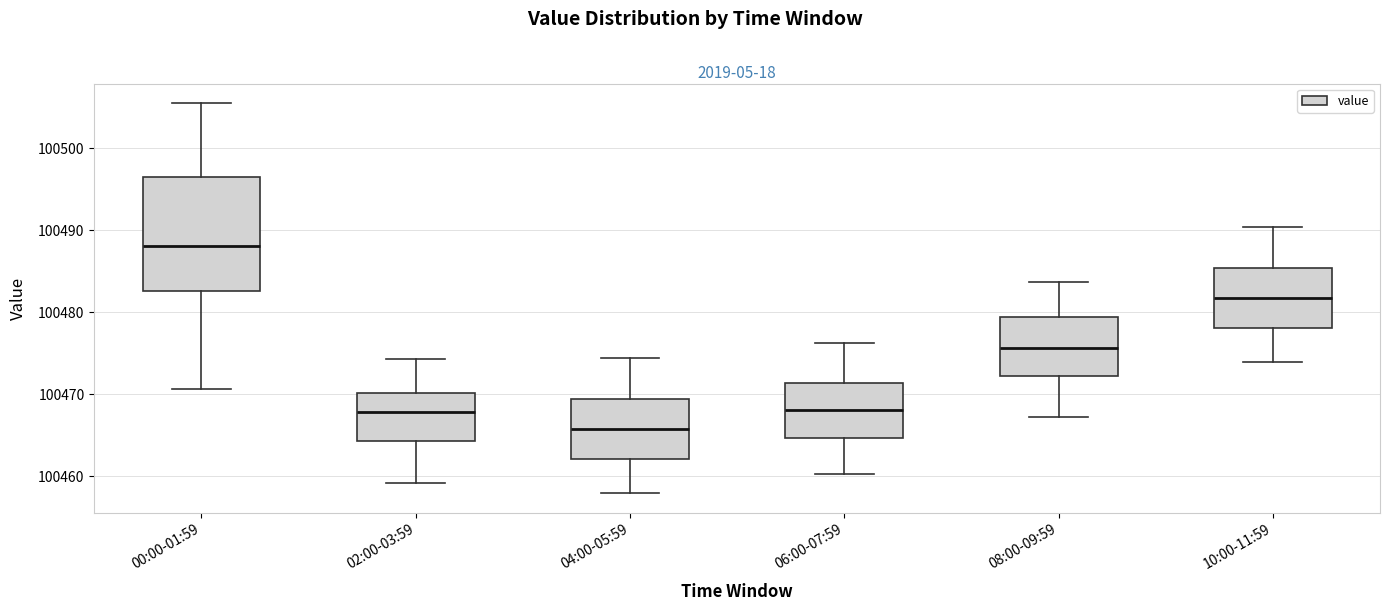

Where does the lower whisker of the box for 00:00-01:59 end on the y-axis? The values are not printed on the chart, so give them approximately, as read against the axis.

100471